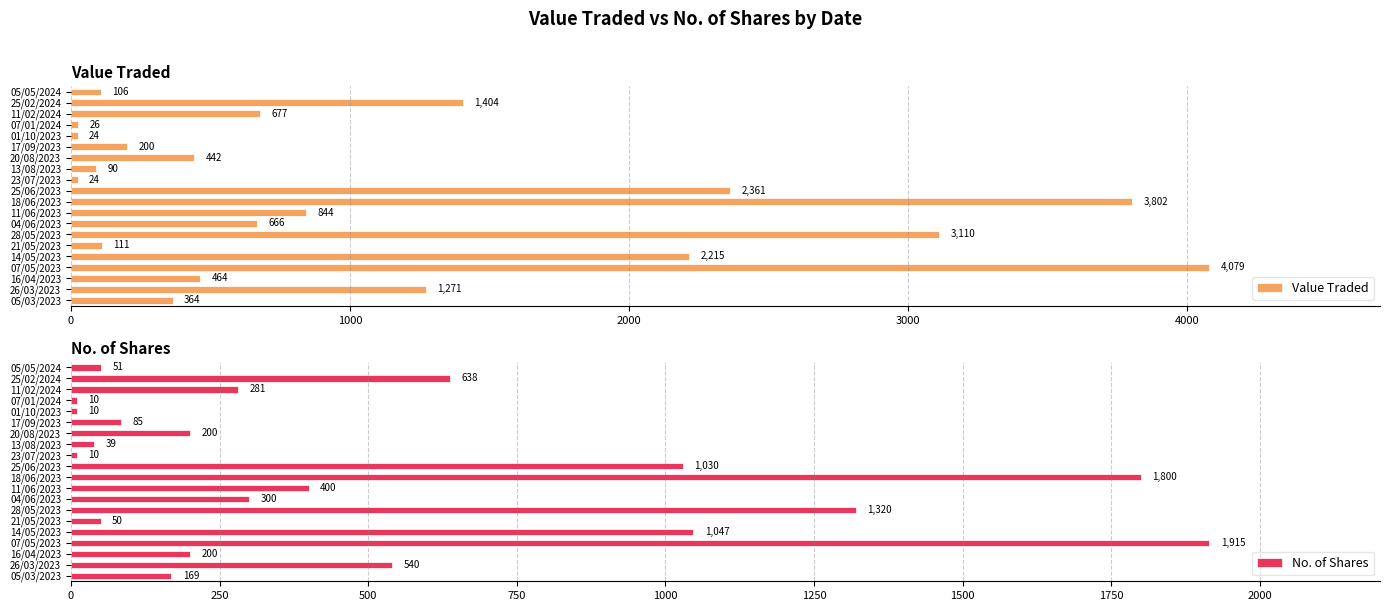

How many bars are there in each group?

2